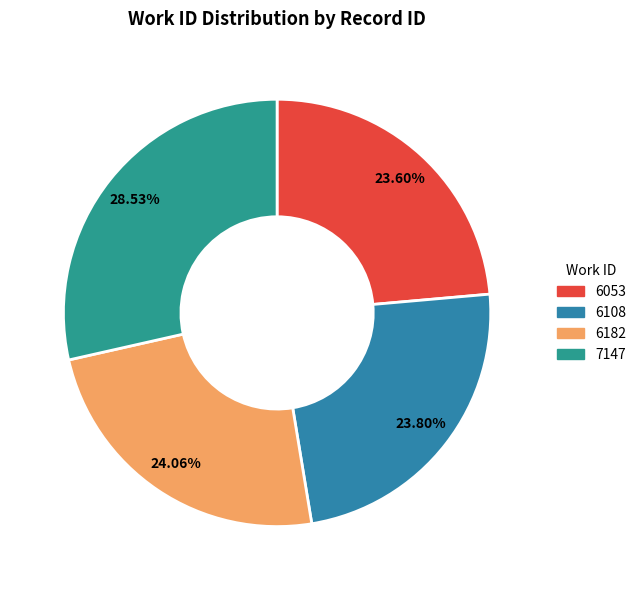

The 6053 slice represents 31% of the pie. True or false?

False